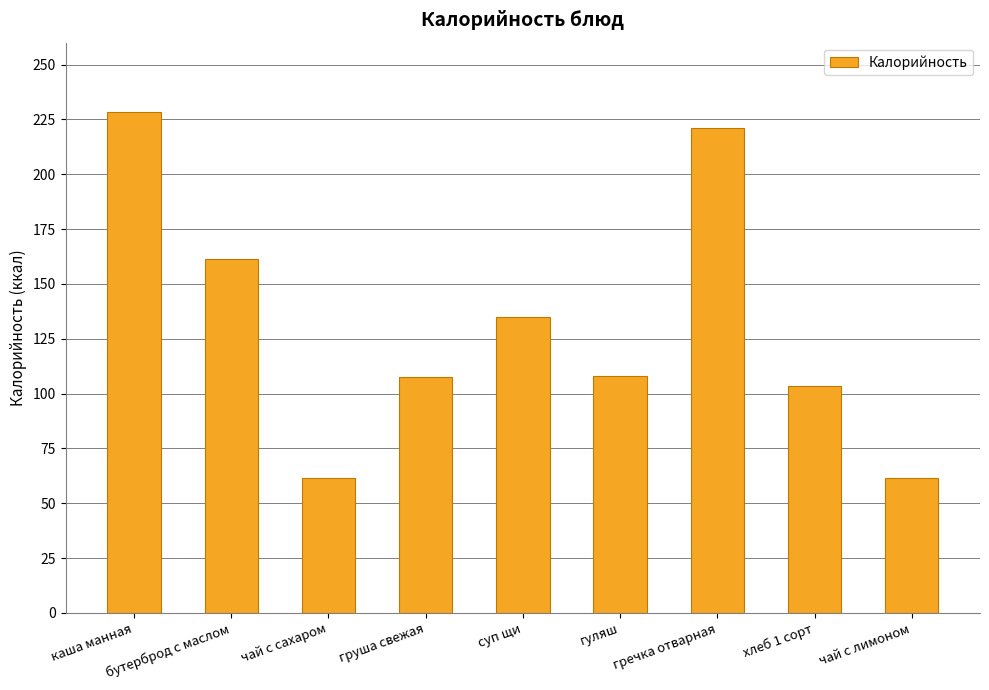

What is the change in value from бутерброд с маслом to чай с лимоном?

-99.6